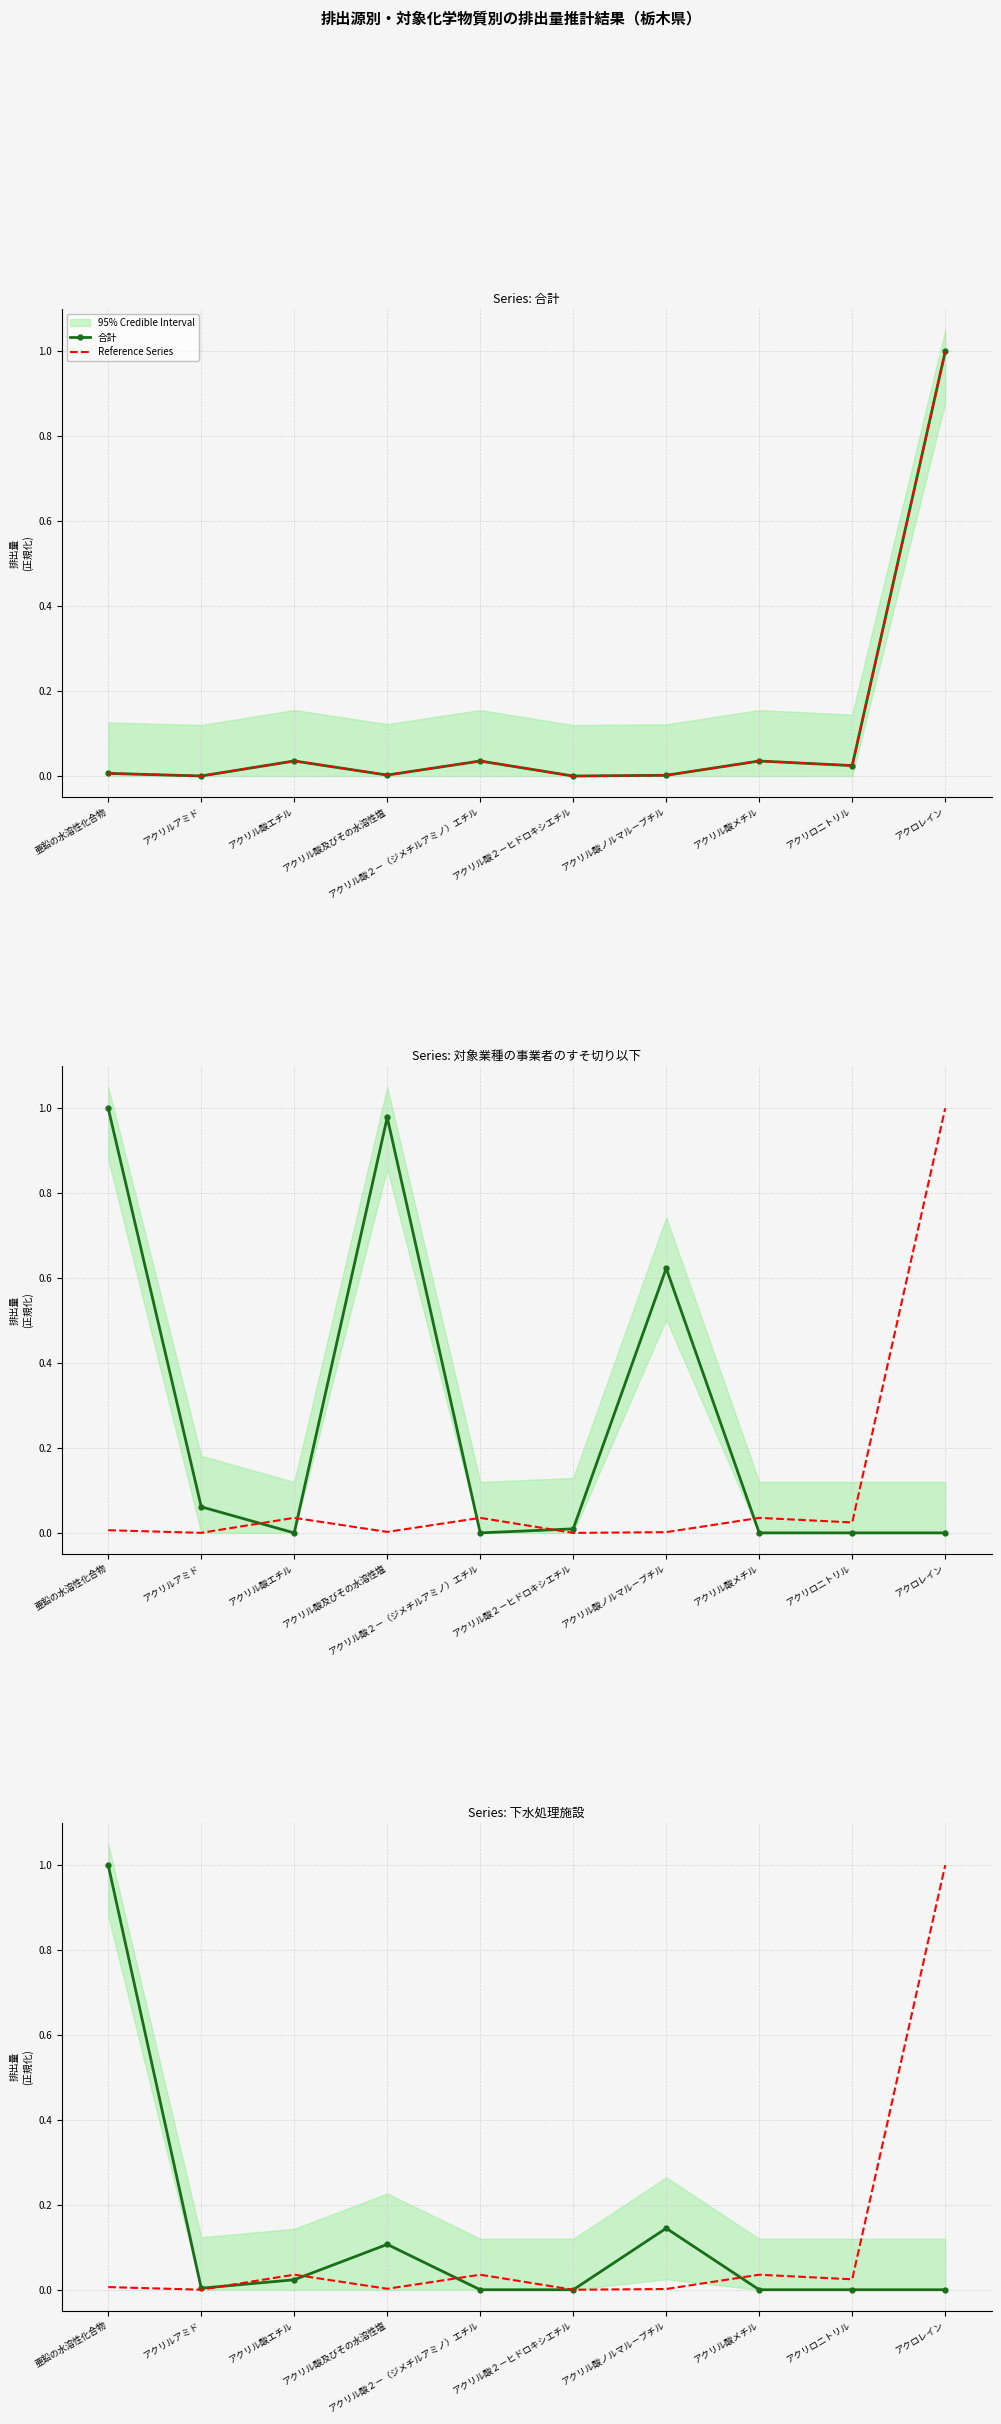

Reading right to left, extract all data points from this chart.

合計: 1.0	0.0	0.0	0.0	0.0	0.0	0.0	0.0	0.0	0.0
Reference Series: 1.0	0.0	0.0	0.0	0.0	0.0	0.0	0.0	0.0	0.0
対象業種の事業者のすそ切り以下: 0.0	0.0	0.0	0.6	0.0	0.0	1.0	0.0	0.1	1.0
下水処理施設: 0.0	0.0	0.0	0.1	0.0	0.0	0.1	0.0	0.0	1.0